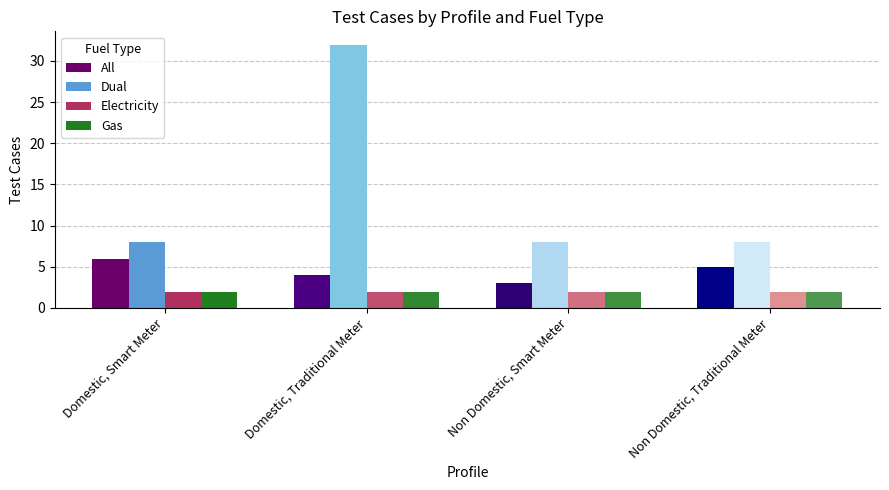

What is the sum of all Gas values?

8